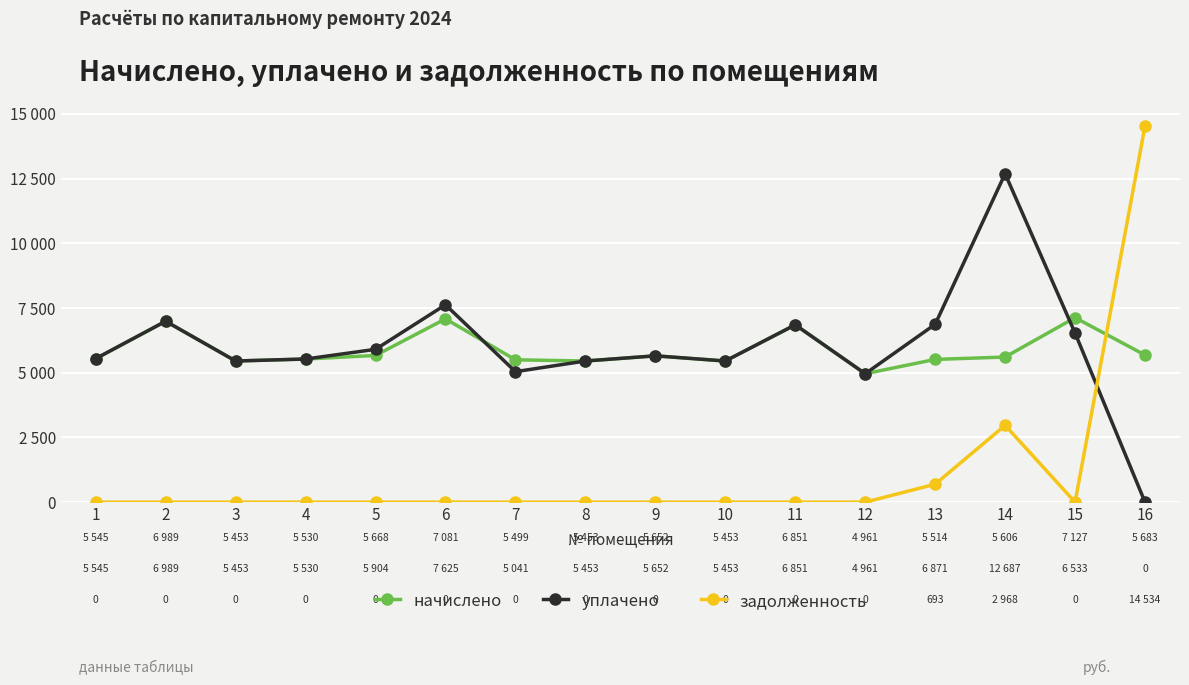

At which label is начислено closest to 6044?

16